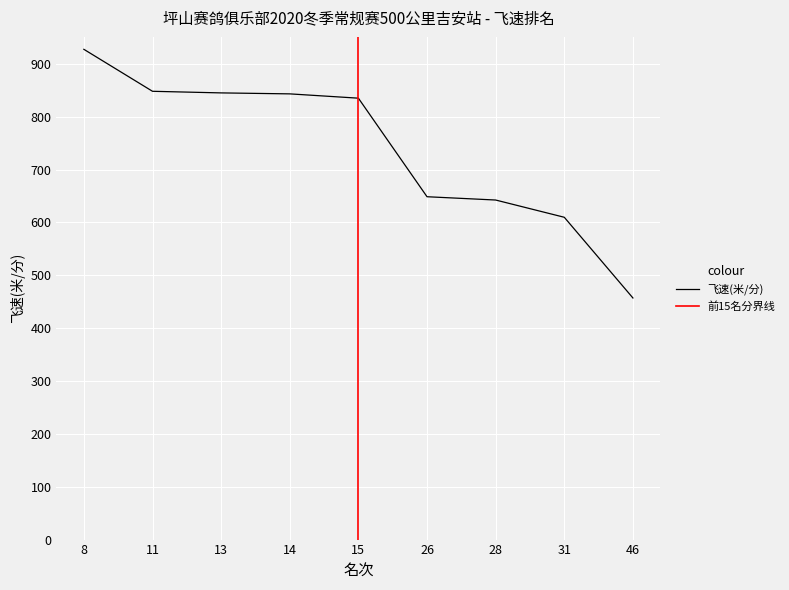

Is it true that the value at 26 is 1135.0?

False